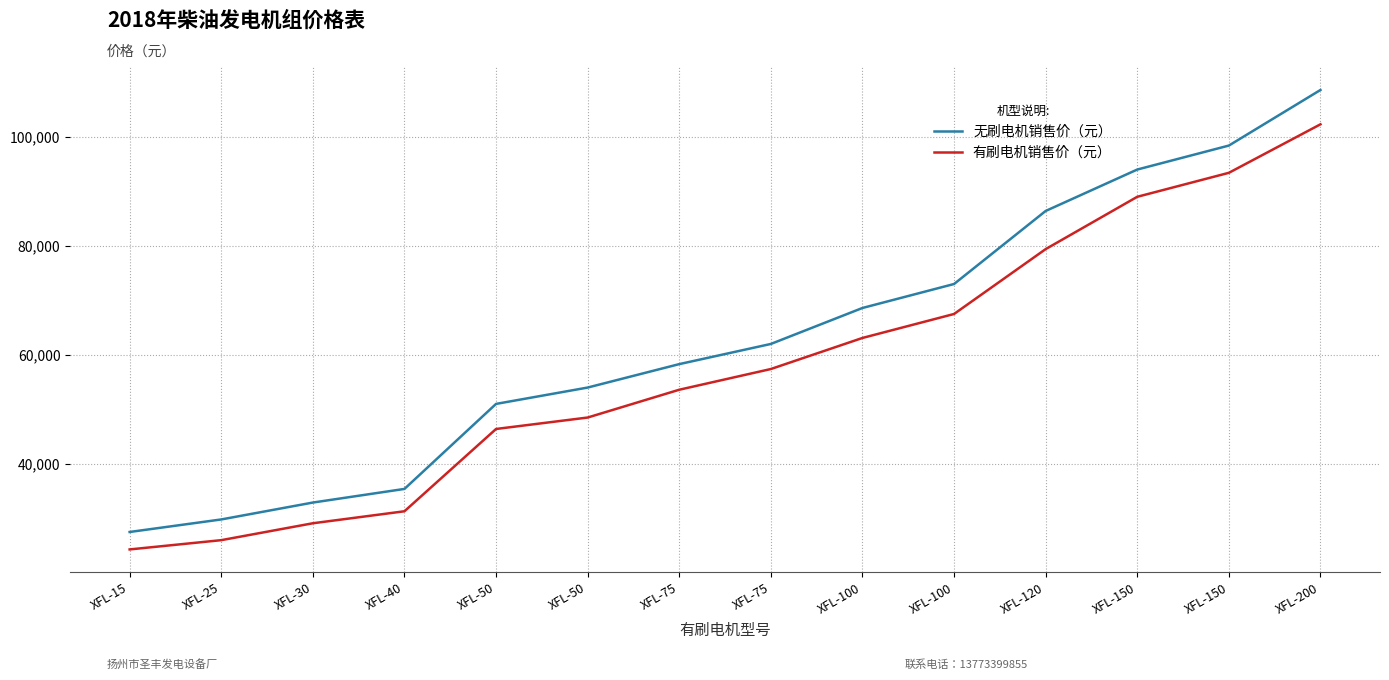

True or false: 有刷电机销售价（元） and 无刷电机销售价（元） cross at least once.

False